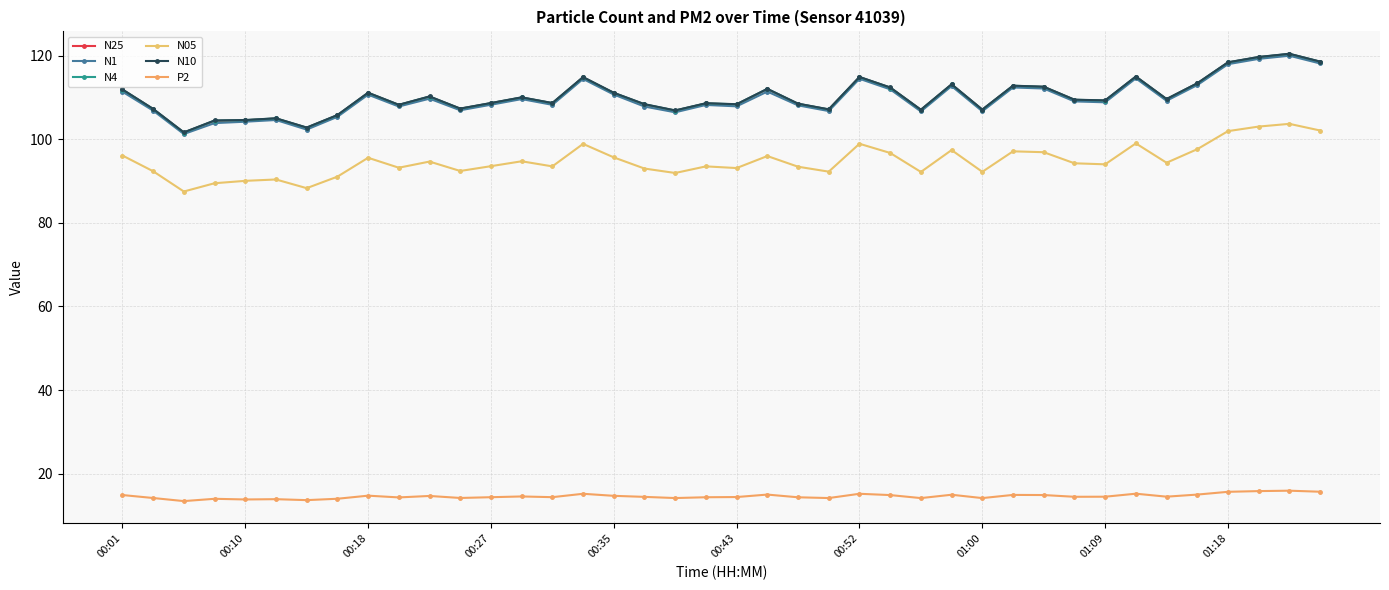

What is the average value of the N4 series?

110.2